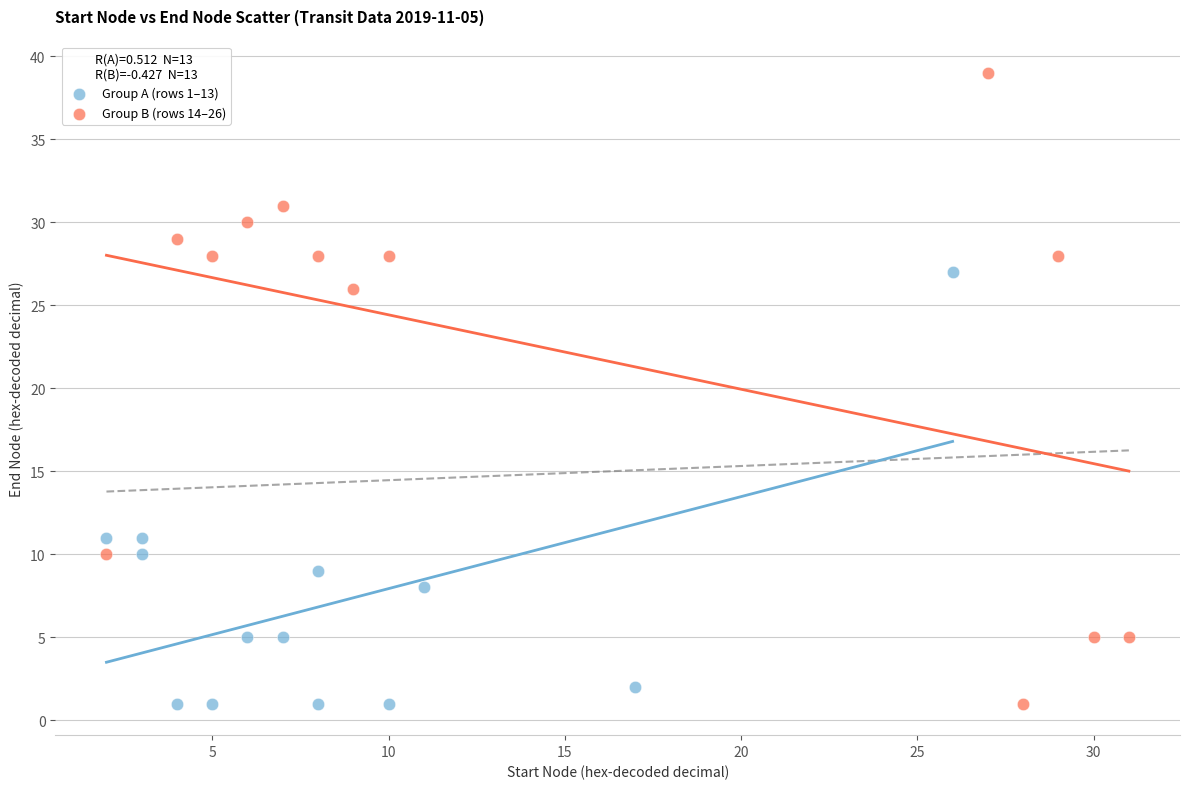

Which series has the largest Y range (max minus min)?

Group B (rows 14–26)